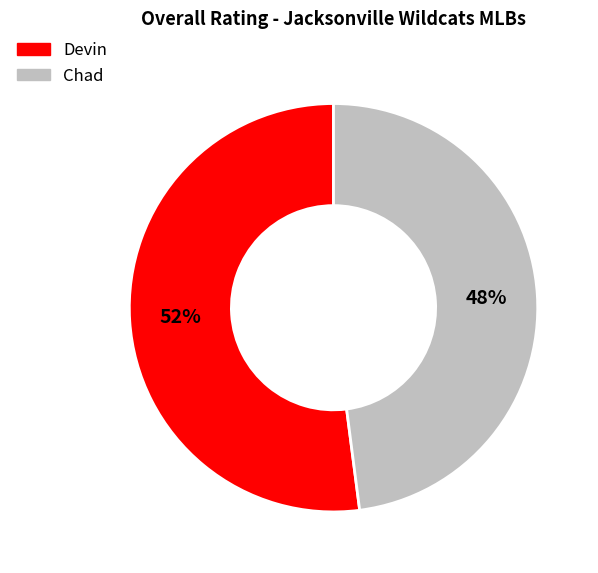

Between Devin and Chad, which is larger?

Devin